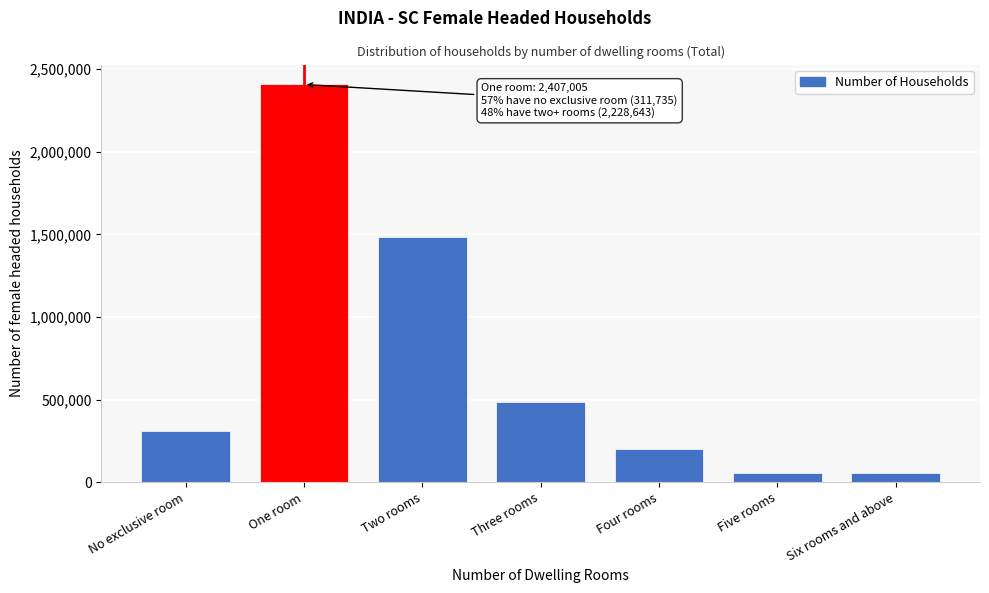

What is the difference between the maximum and second lowest values?

2349422